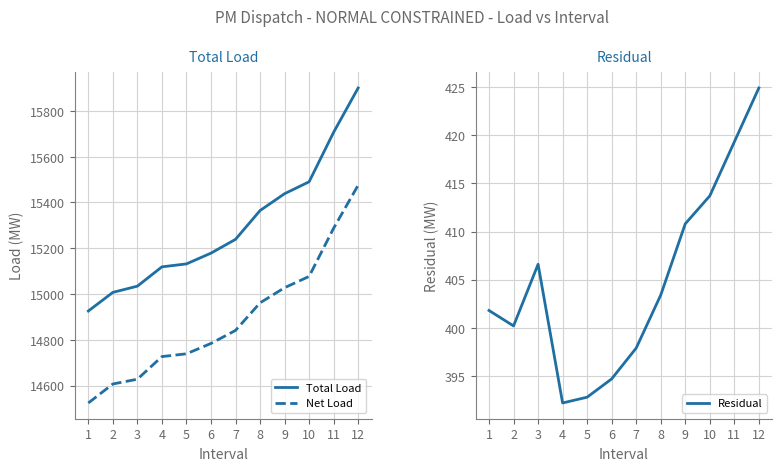

What is the minimum value for Total Load?

14925.8